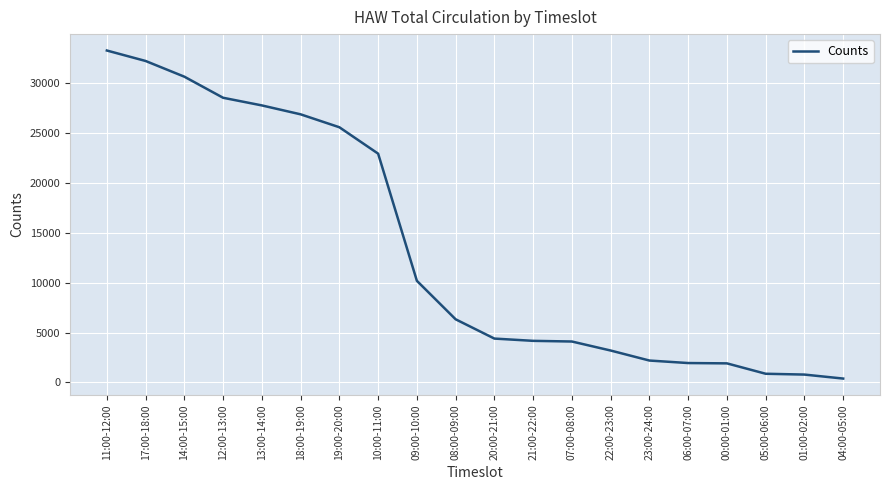

True or false: the data shows 33249 at 11:00-12:00.

True